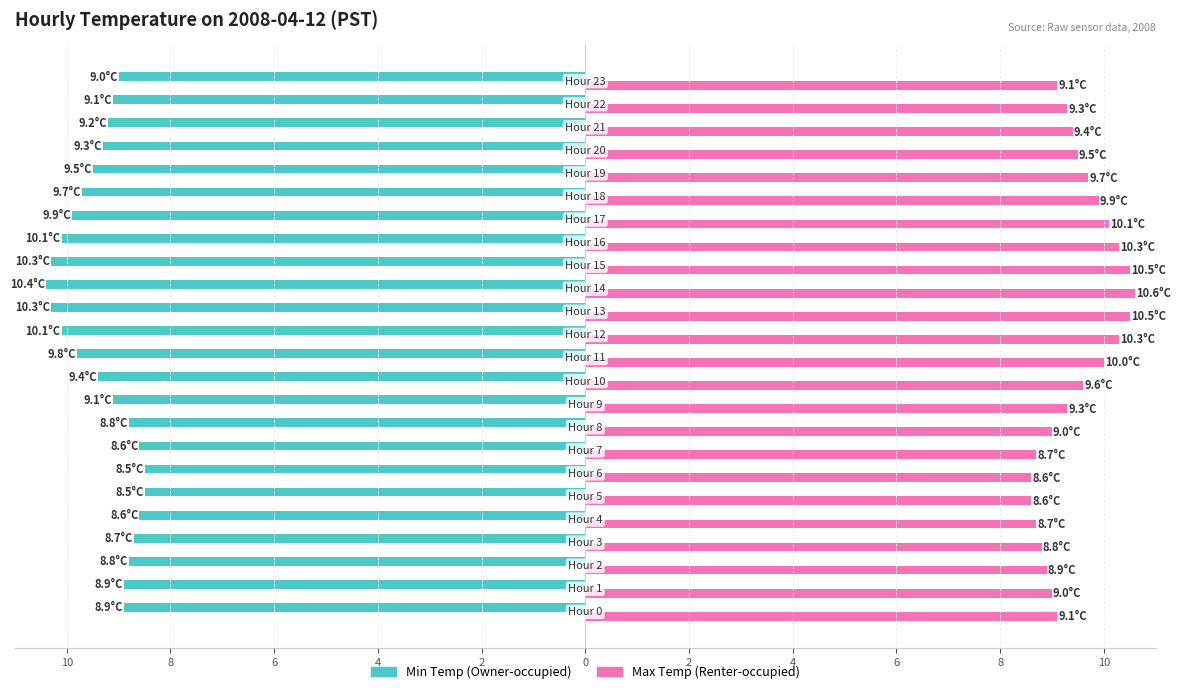

What are all the series names shown in the legend?

Min Temp (Owner-occupied), Max Temp (Renter-occupied)